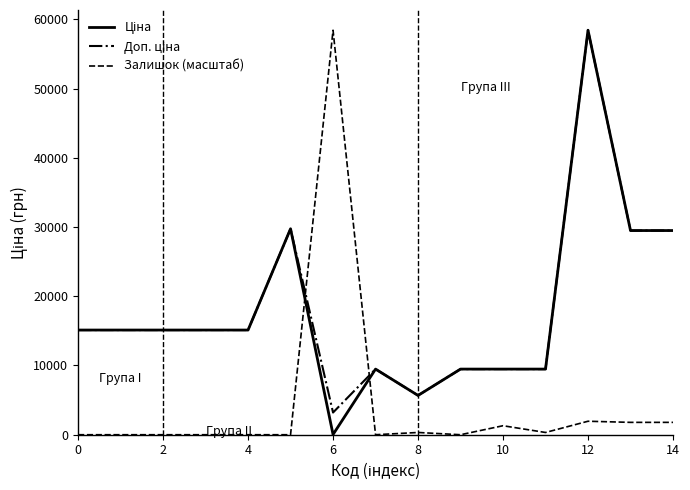

What is the maximum value shown in the chart?

58426.5